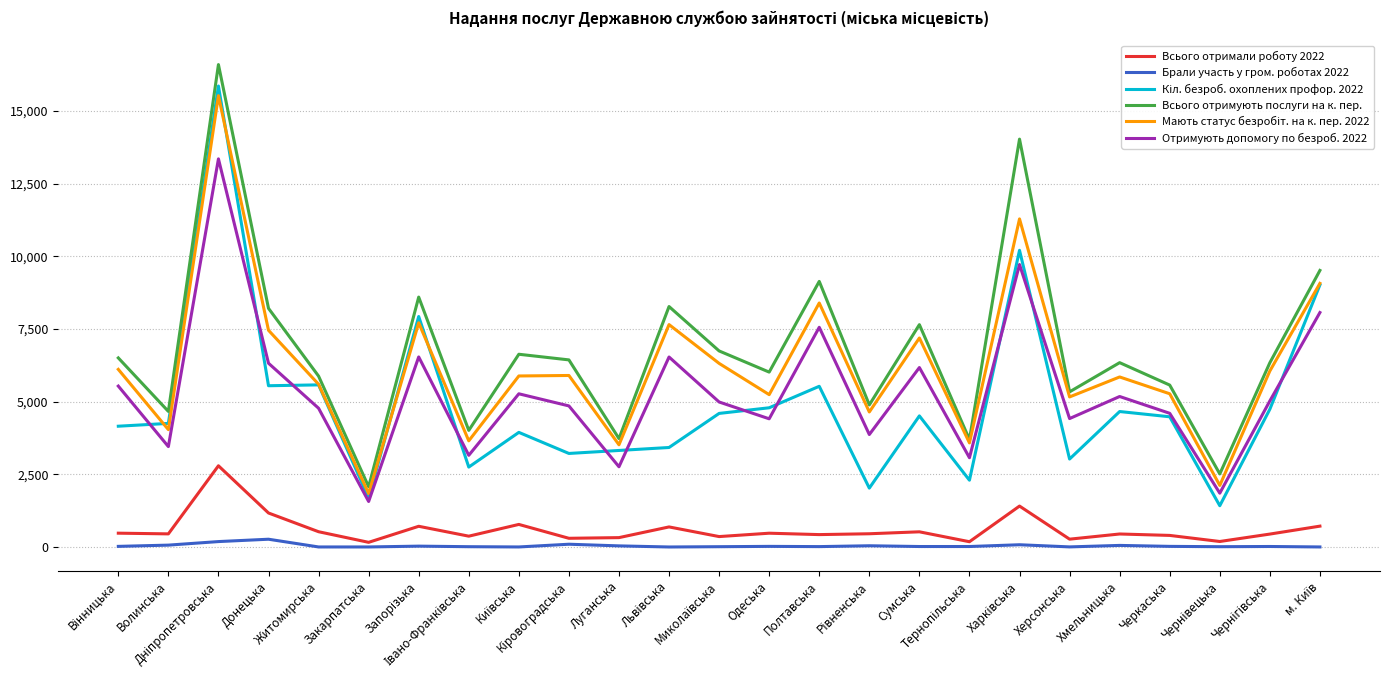

How many lines are shown in the chart?

6